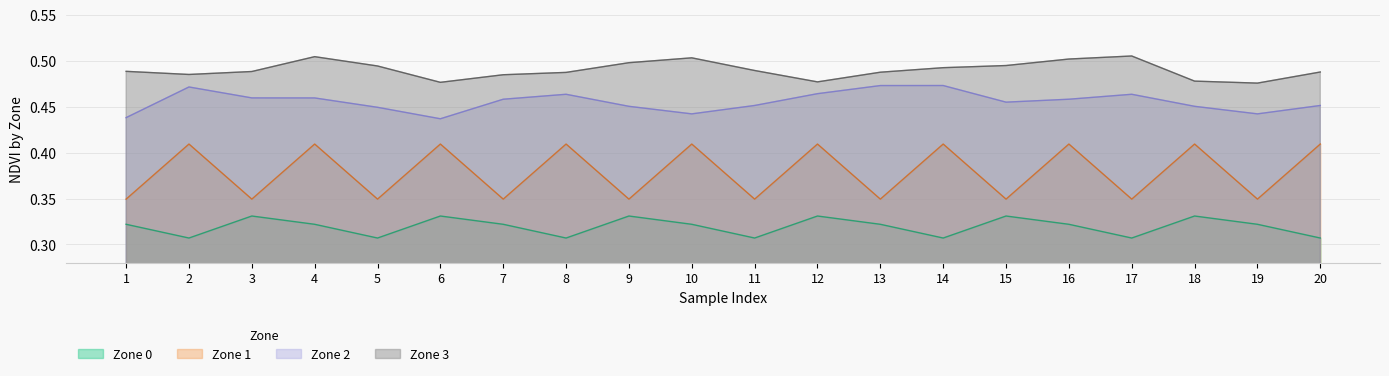

How many series are shown in this chart?

4